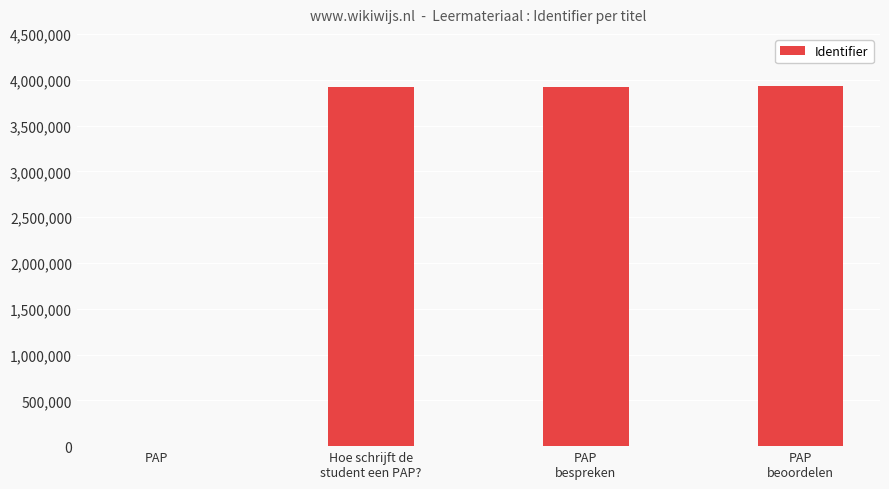

What is the sum of all values?

11764055